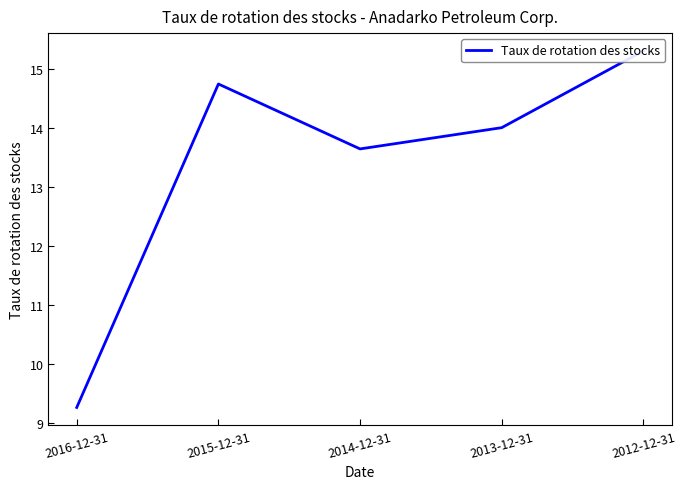

How many values exceed 14?

3